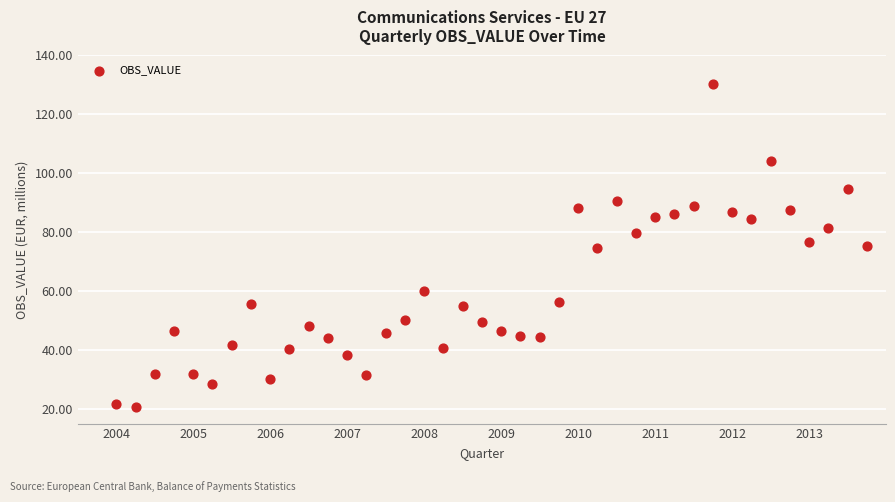

What is the range of X values (max minus min)?

9.8